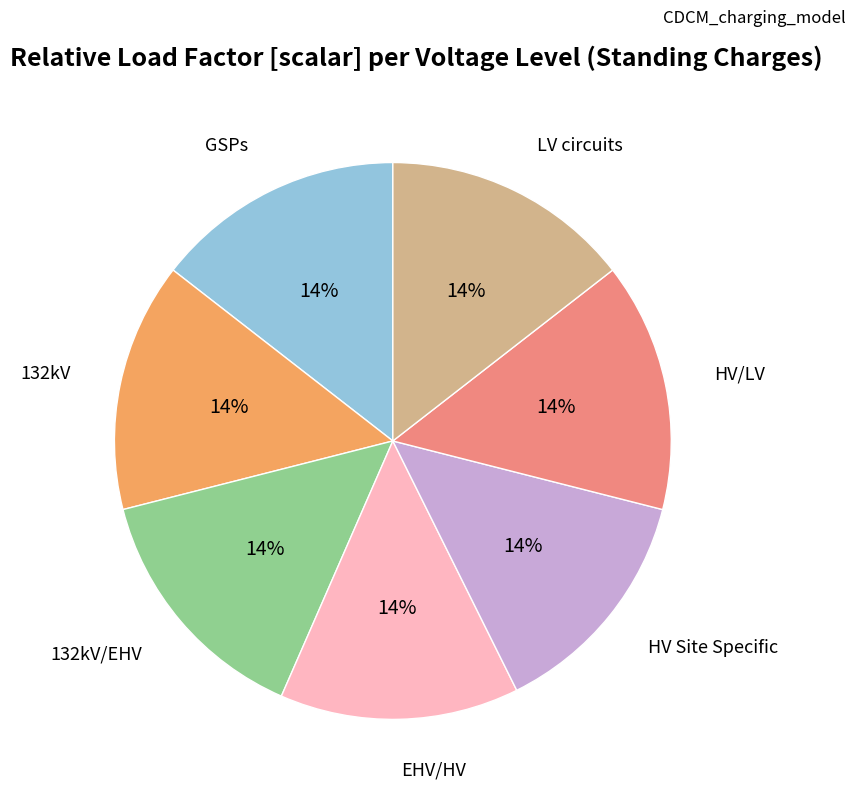

Does any single category account for the majority?

No